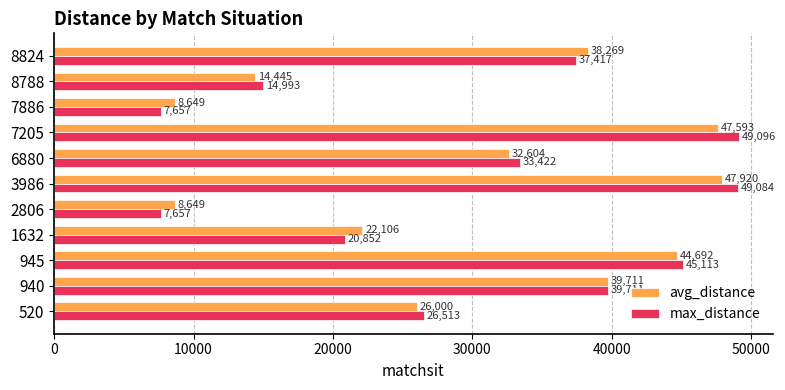

True or false: avg_distance has a value of 16195.1 at 3986.

False